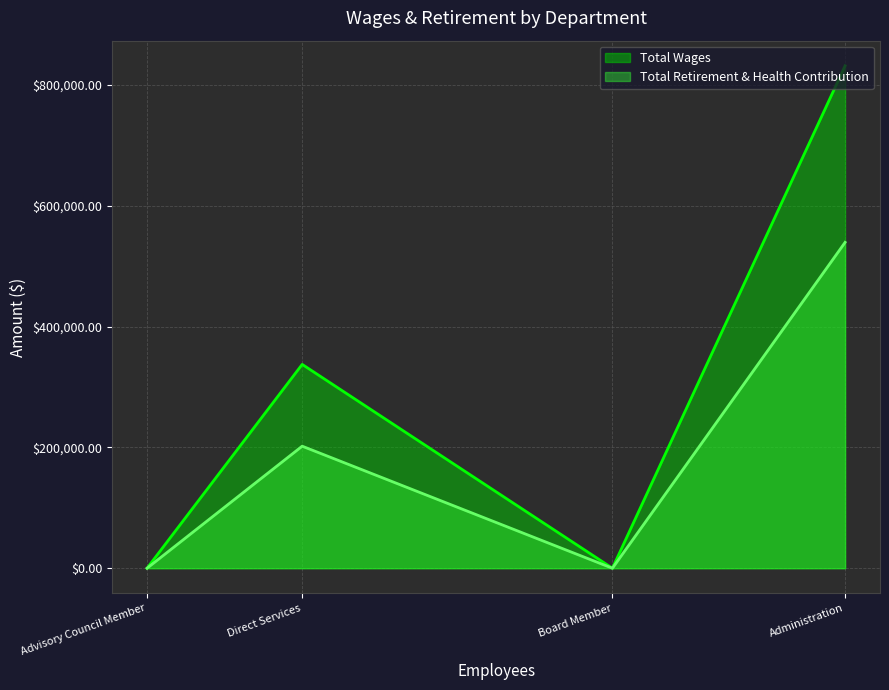

What are all the series names shown in the legend?

Total Wages, Total Retirement & Health Contribution